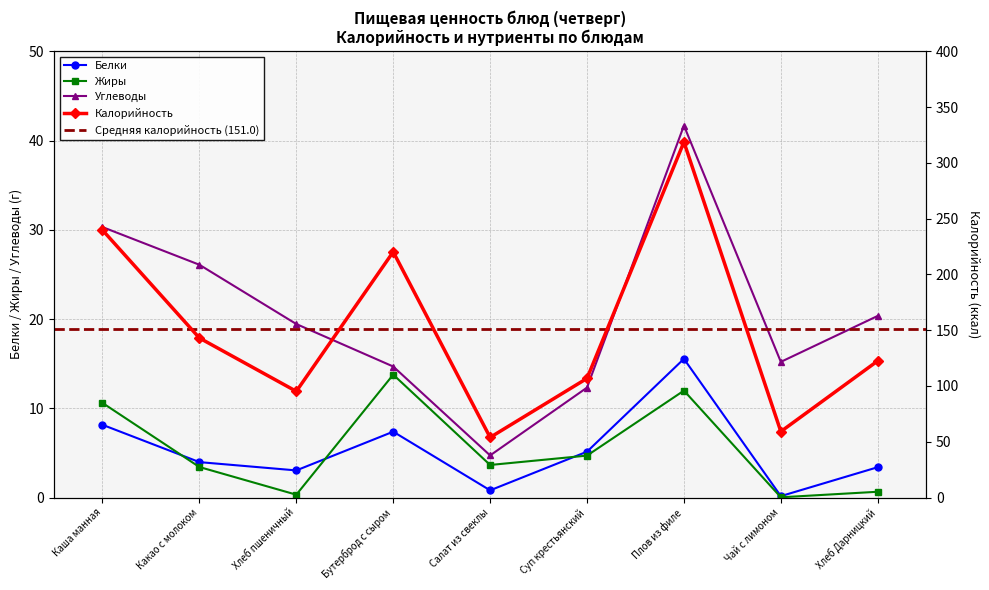

What is the highest value of the Углеводы series?

41.7